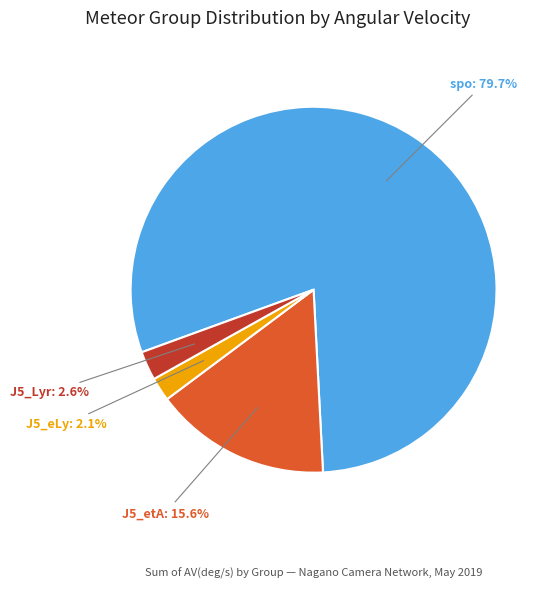

What portion of the pie excludes J5_etA?

84.4%